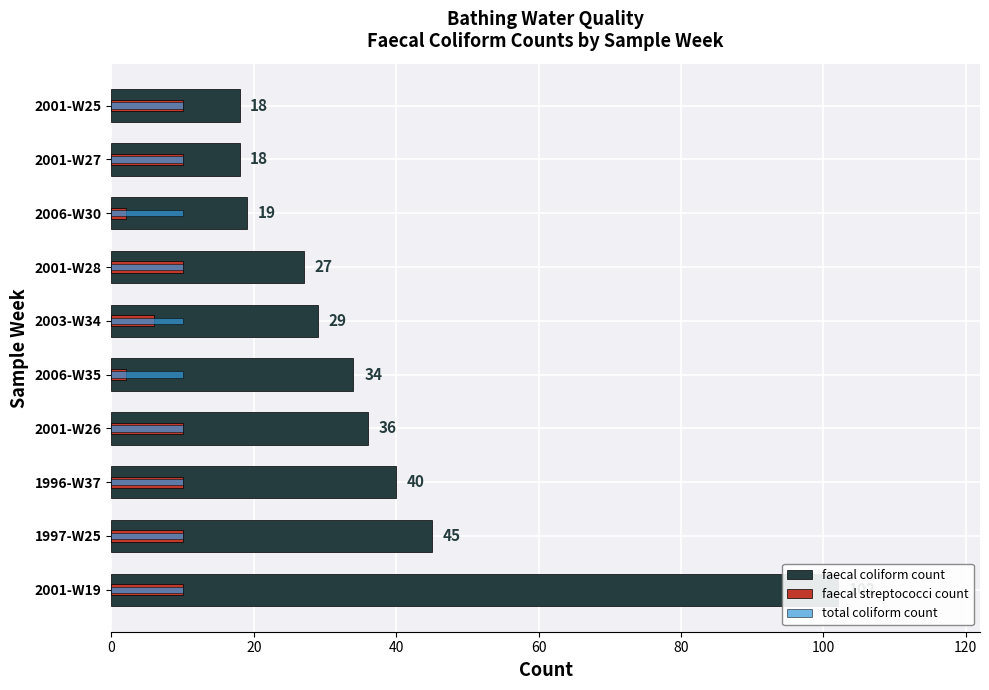

How many distinct data groups are displayed?

3